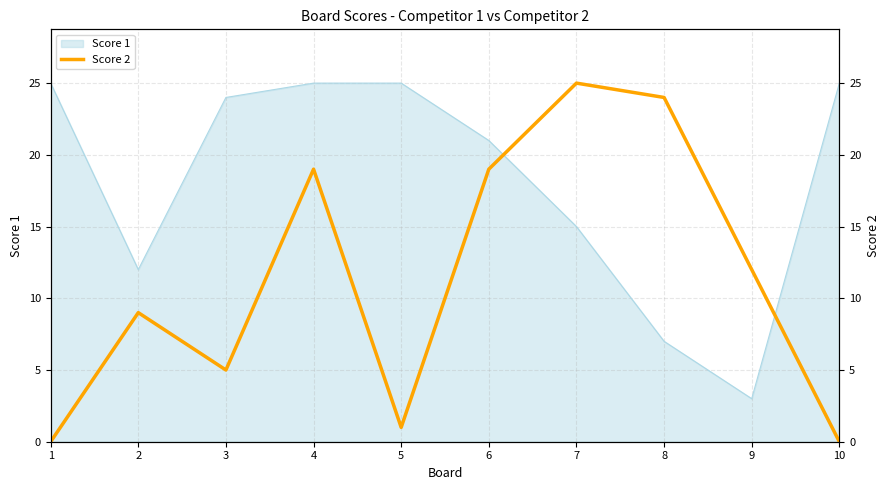

Reading right to left, list all the values displayed in this chart.

10=0	9=12	8=24	7=25	6=19	5=1	4=19	3=5	2=9	1=0